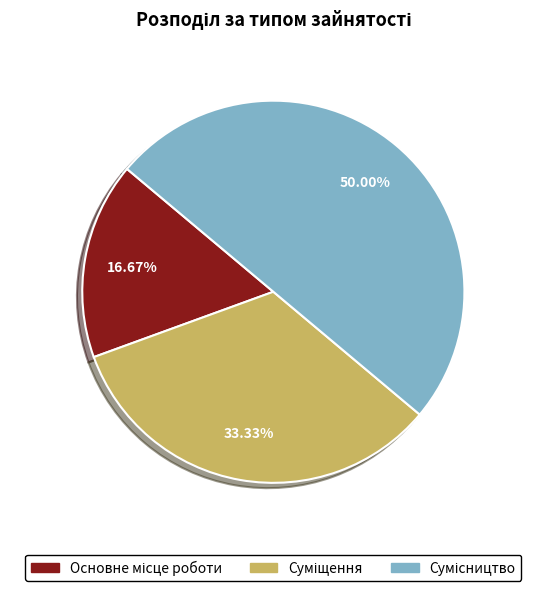

Which has a higher value, Суміщення or Основне місце роботи?

Суміщення